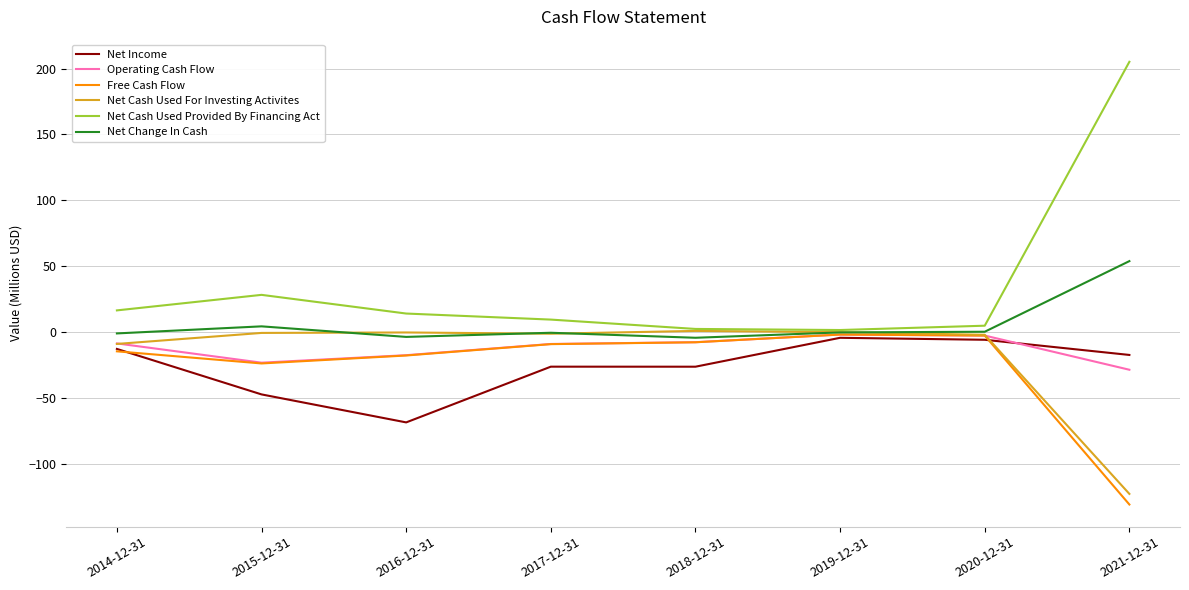

Which series has the largest range (max minus min)?

Net Cash Used Provided By Financing Act